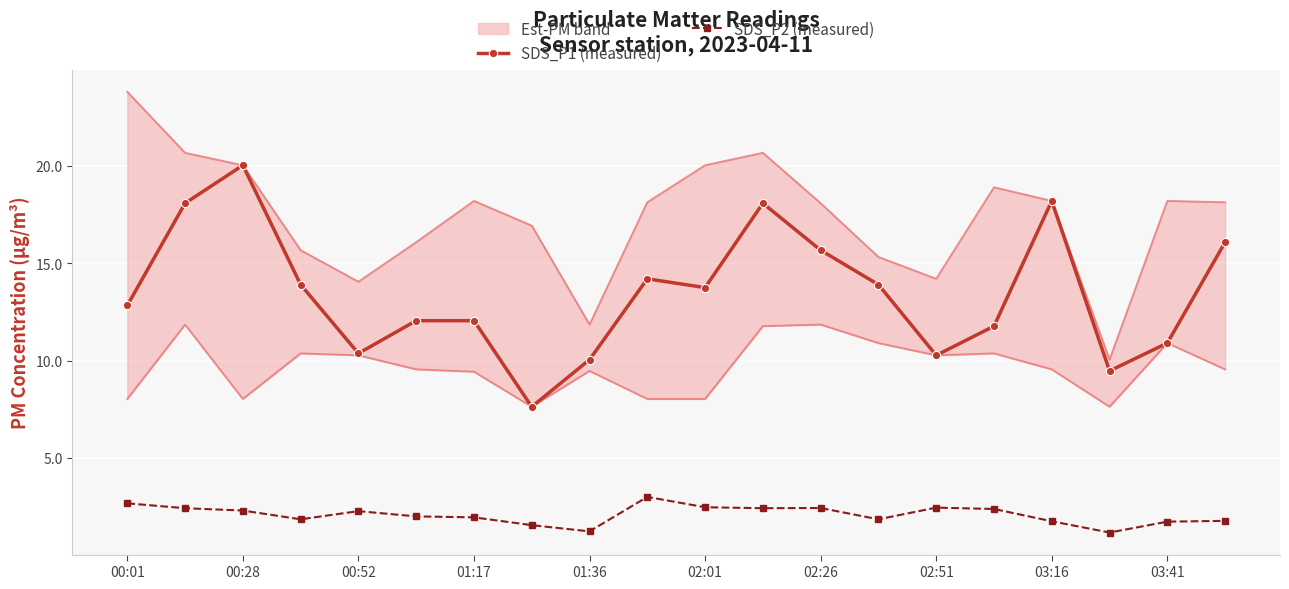

Which series changed the most between 00:01 and 19?

SDS_P1 (measured)